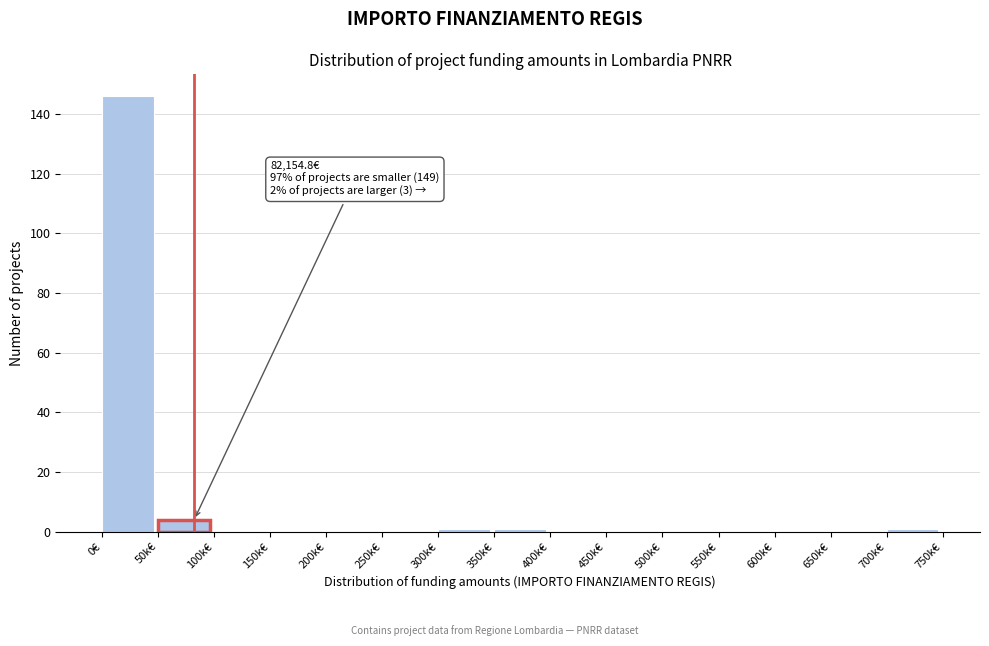

Reading right to left, transcribe all the data shown in this chart.

700k€=1	650k€=0	600k€=0	550k€=0	500k€=0	450k€=0	400k€=0	350k€=1	300k€=1	250k€=0	200k€=0	150k€=0	100k€=0	50k€=4	0€=146